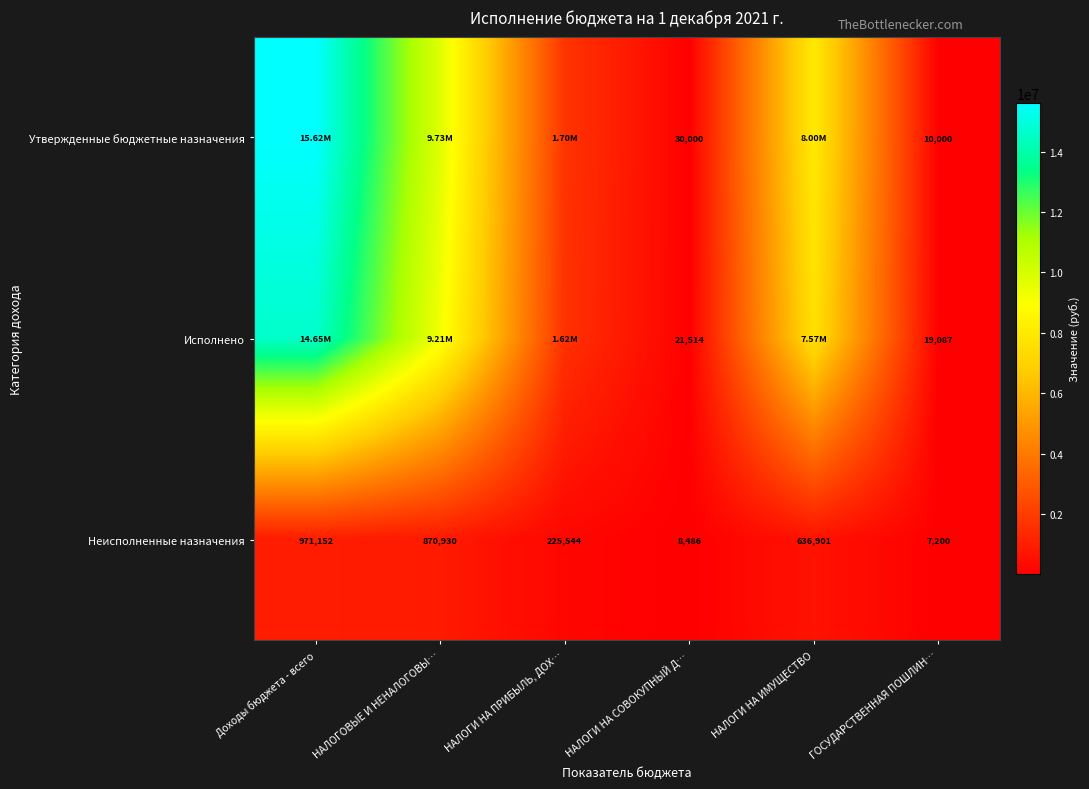

Rank the categories by Исполнено value from highest to lowest.

Доходы бюджета - всего, НАЛОГОВЫЕ И НЕНАЛОГОВЫ…, НАЛОГИ НА ИМУЩЕСТВО, НАЛОГИ НА ПРИБЫЛЬ, ДОХ…, НАЛОГИ НА СОВОКУПНЫЙ Д…, ГОСУДАРСТВЕННАЯ ПОШЛИН…